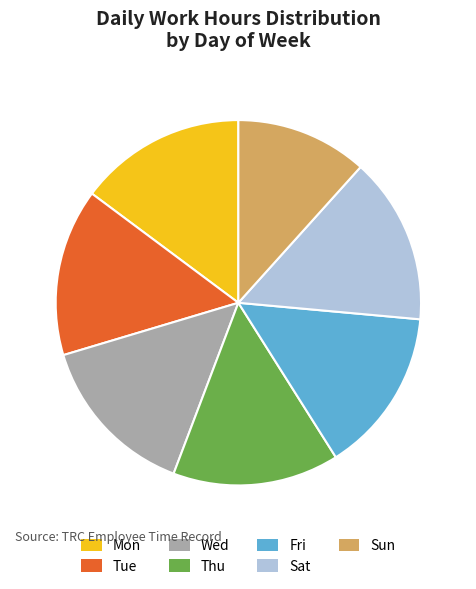

True or false: Fri accounts for 8% of the total.

False